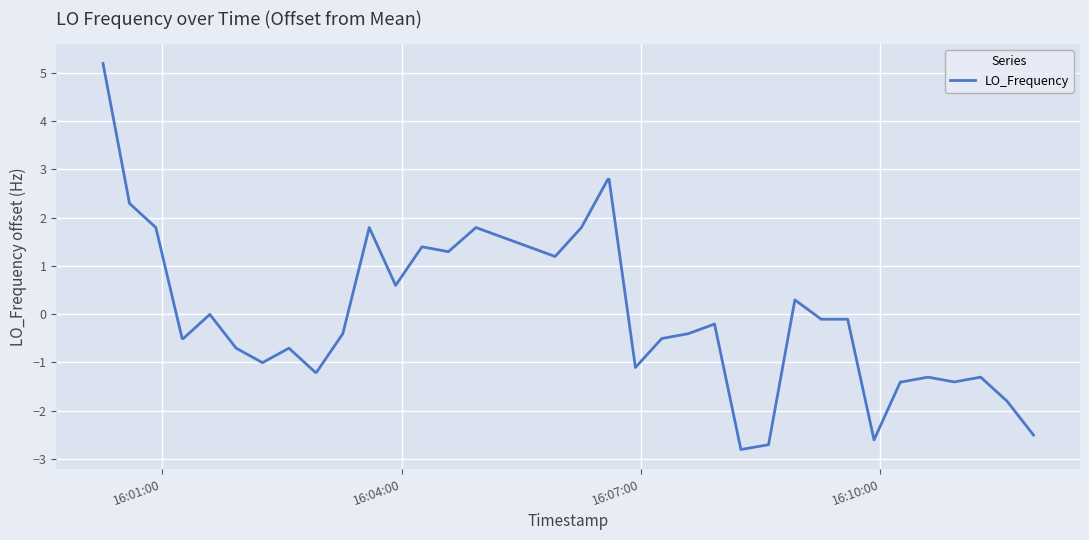

What is the maximum value shown in the chart?

5.2